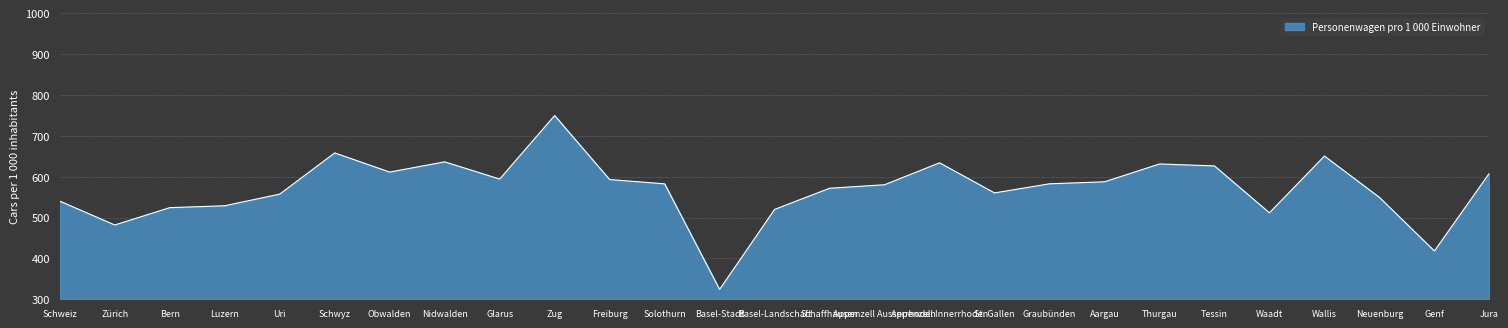

The value at Neuenburg is 181.4. True or false?

False